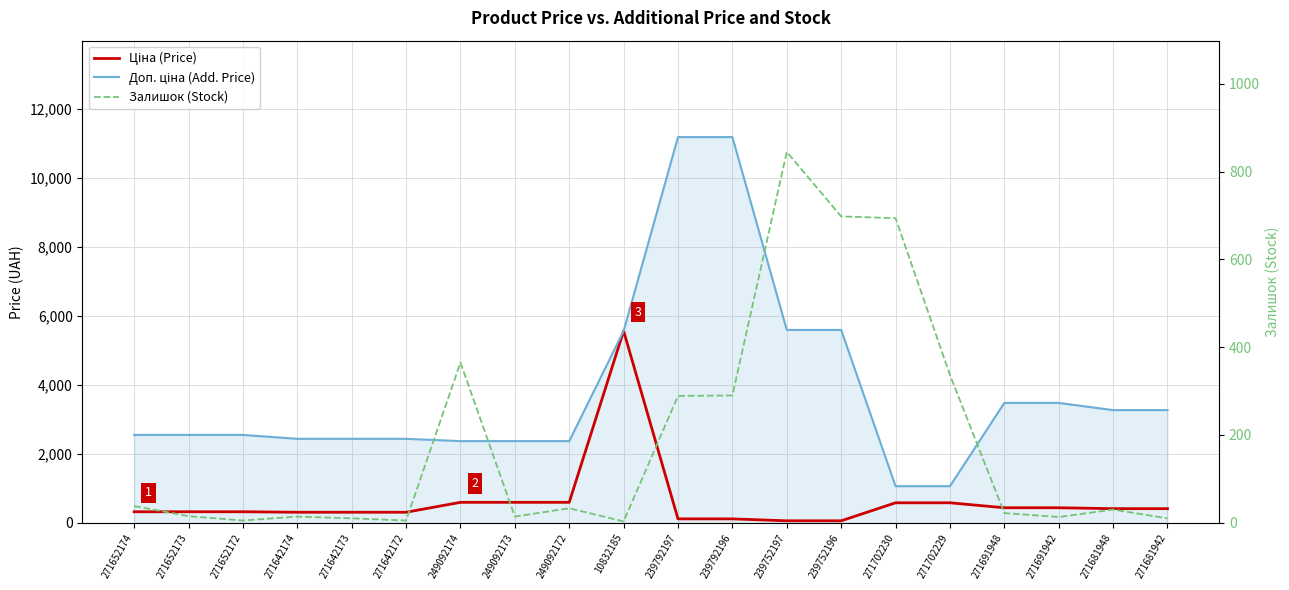

What is the sum of the Доп. ціна (Add. Price) values at 271642173 and 239752197?

8023.8